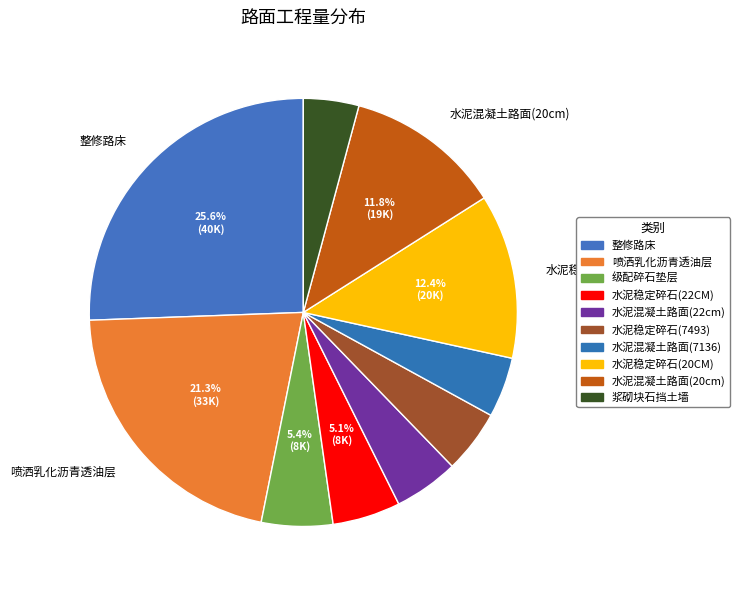

Count the number of slices in the pie.

10